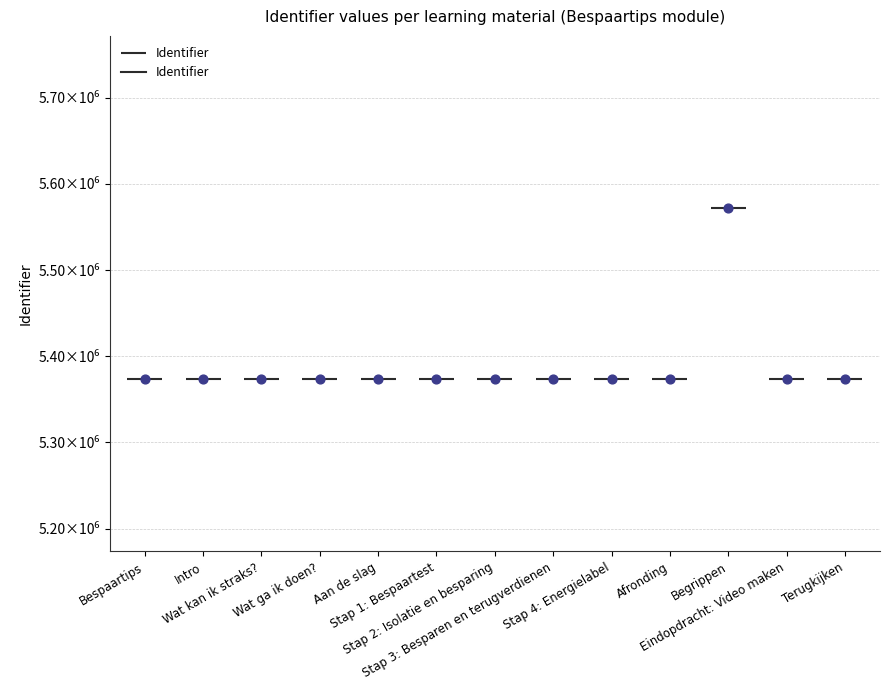

What is the ratio of the value at Stap 1: Bespaartest to the value at Afronding?

1.0